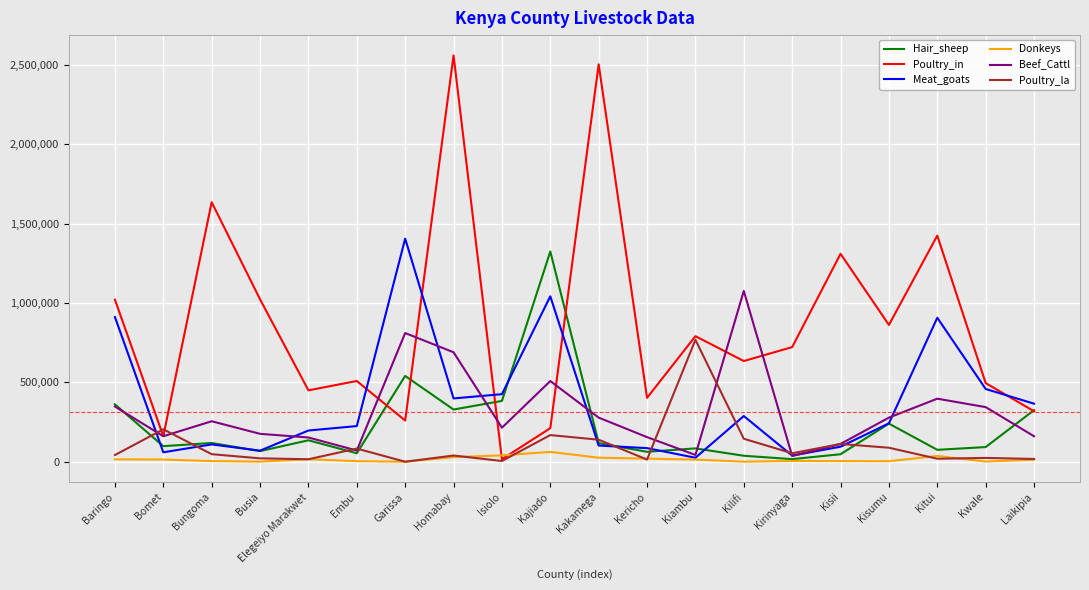

Is the value of Donkeys at Kirinyaga greater than the value of Poultry_la at Embu?

No